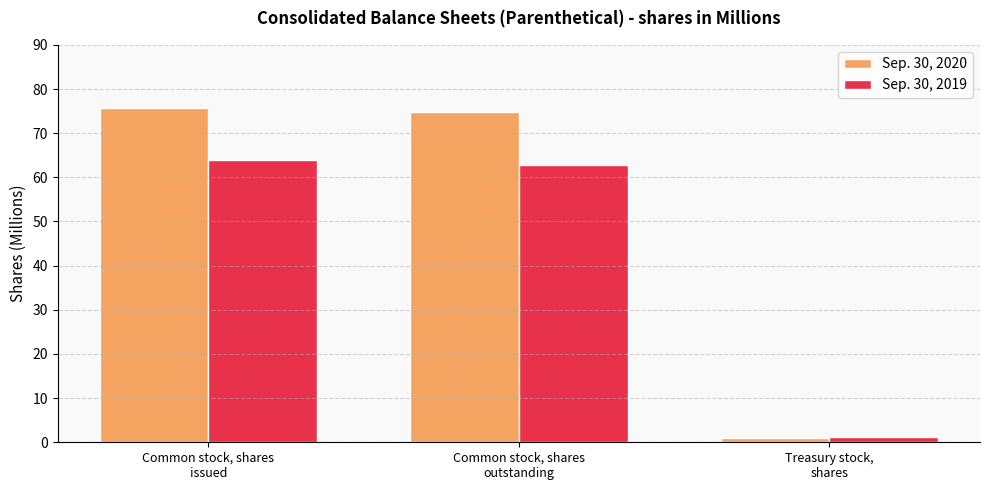

Which category has the highest value in the Sep. 30, 2019 series?

Common stock, shares
issued